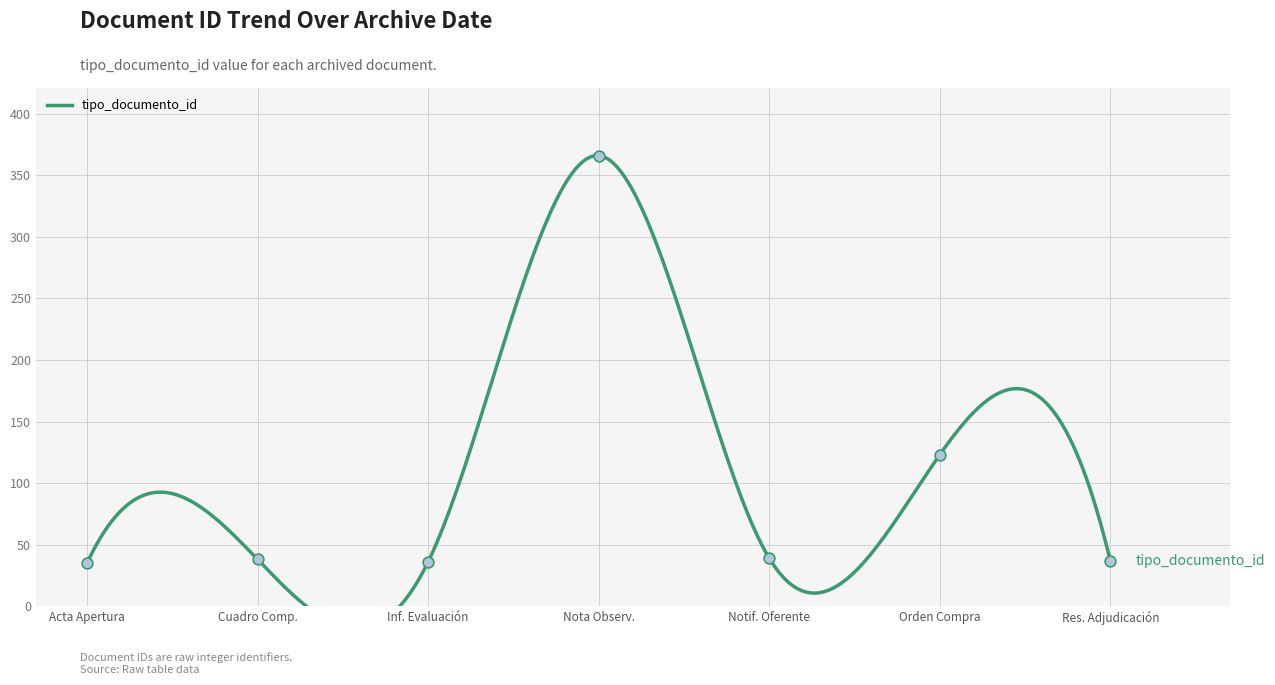

What is the change in value from Nota Observ. to Notif. Oferente?

-327